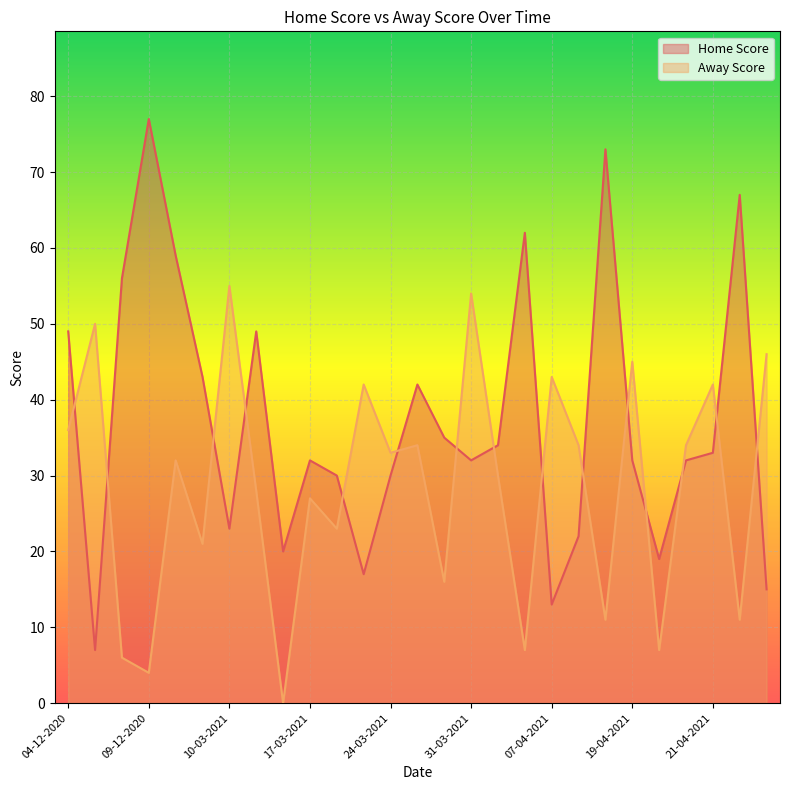

What is the average value of the Away Score series?

29